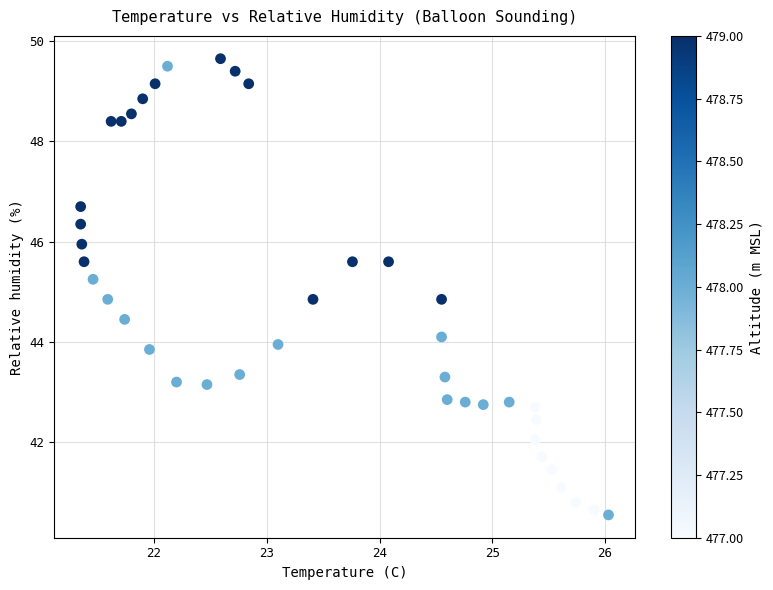

What is the range of X values (max minus min)?

4.7